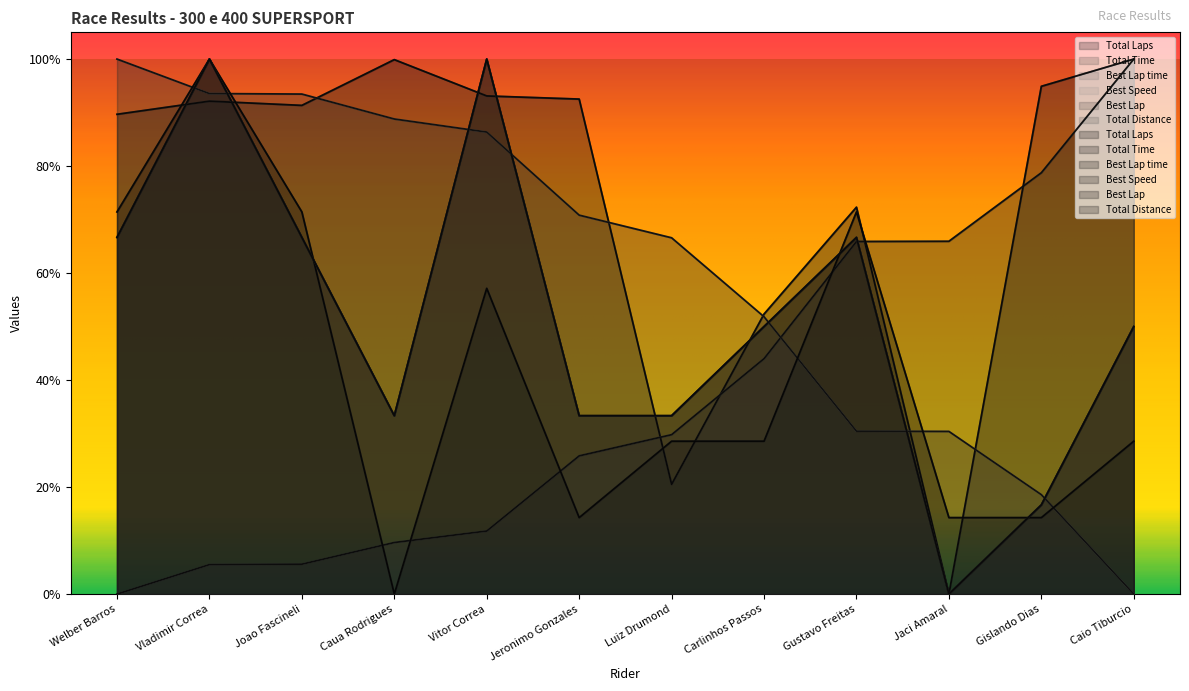

What is the difference between the maximum and minimum values in the Total Time series?

1.0